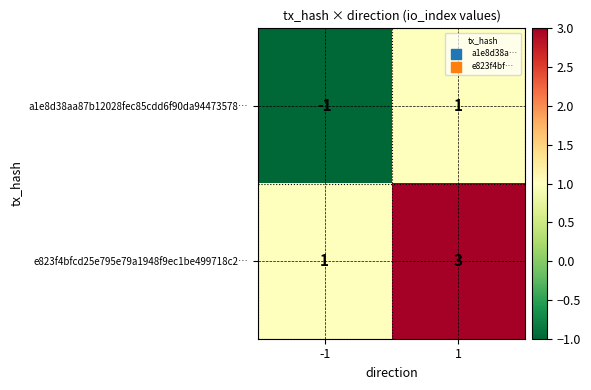

Rank the series at -1 from highest to lowest value.

e823f4bfcd25e795e79a1948f9ec1be499718c2…, a1e8d38aa87b12028fec85cdd6f90da94473578…